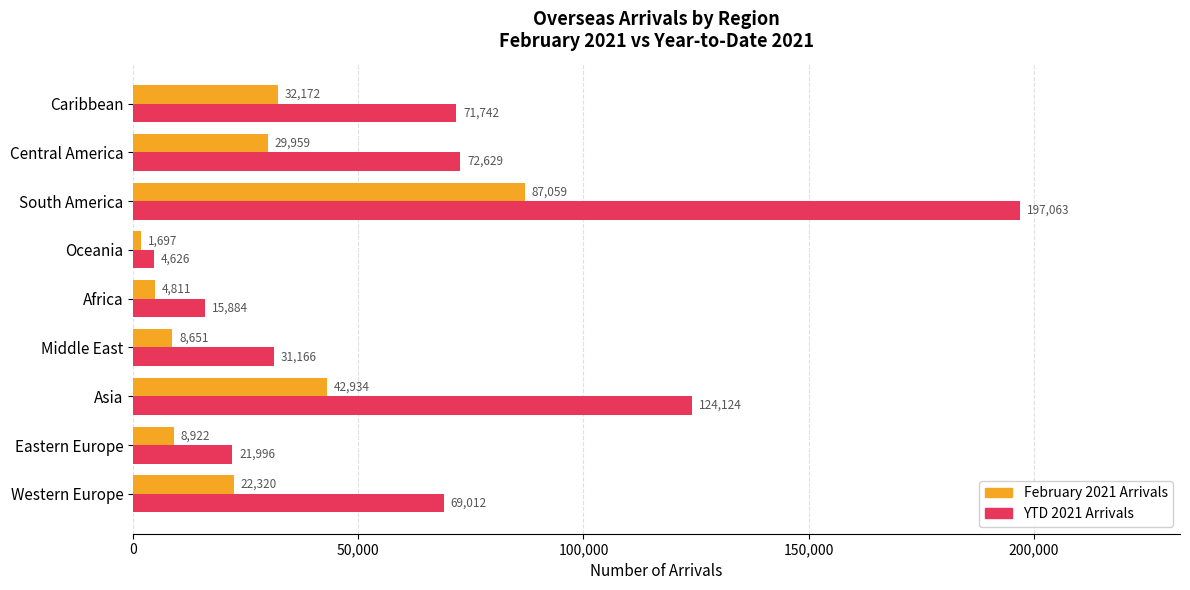

How many data points does each series have?

9